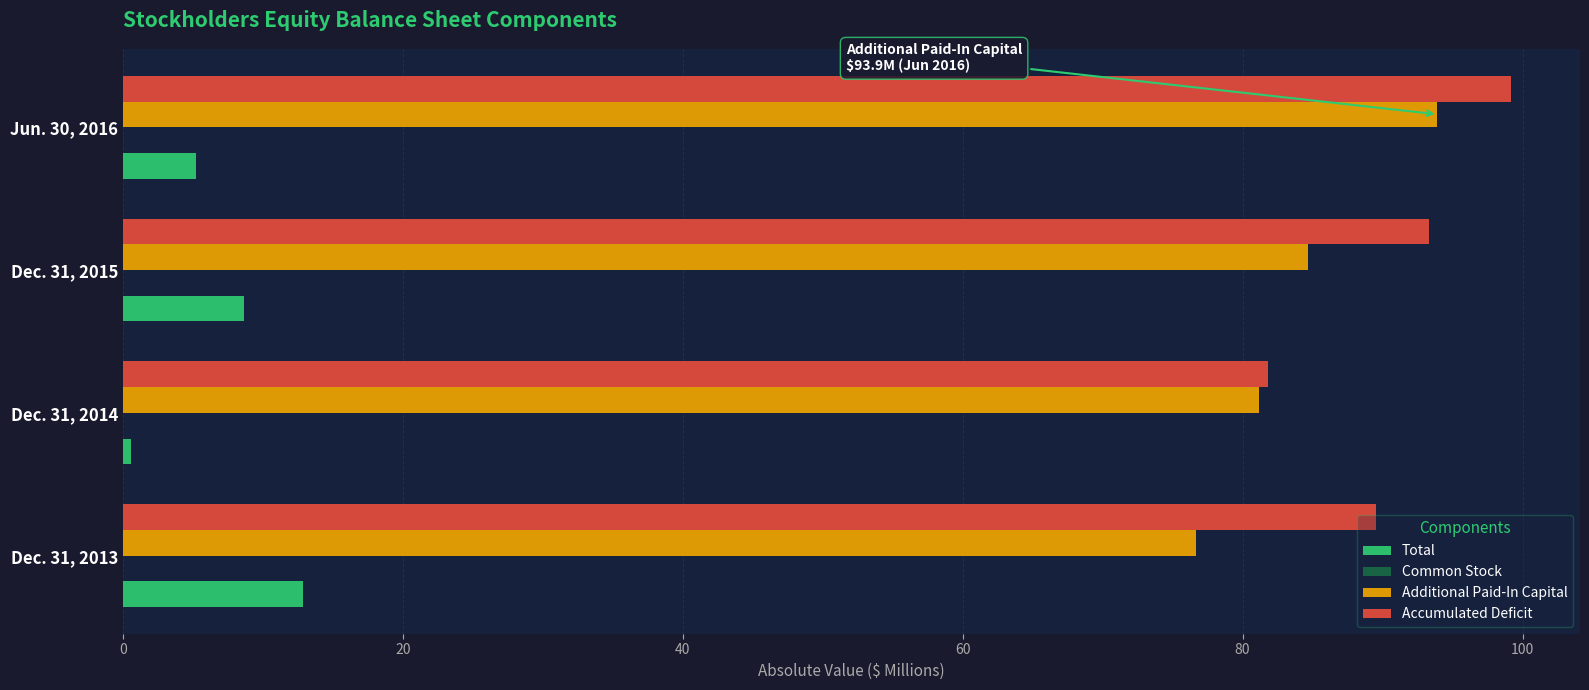

Which series has the largest total across all categories?

Accumulated Deficit